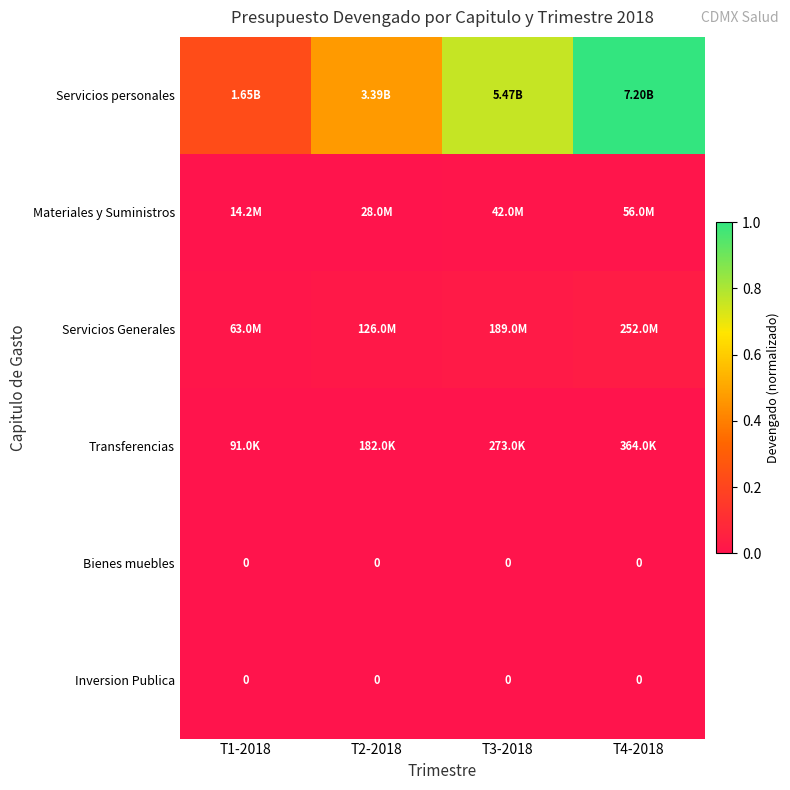

How many categories are shown in the chart?

4